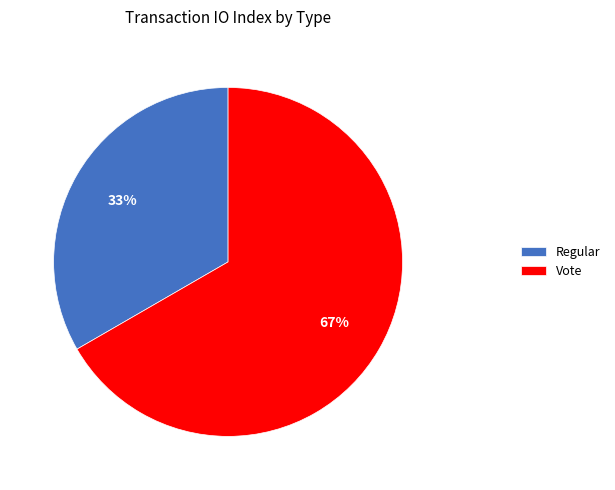

Do Regular and Vote together represent more than half of the pie?

Yes